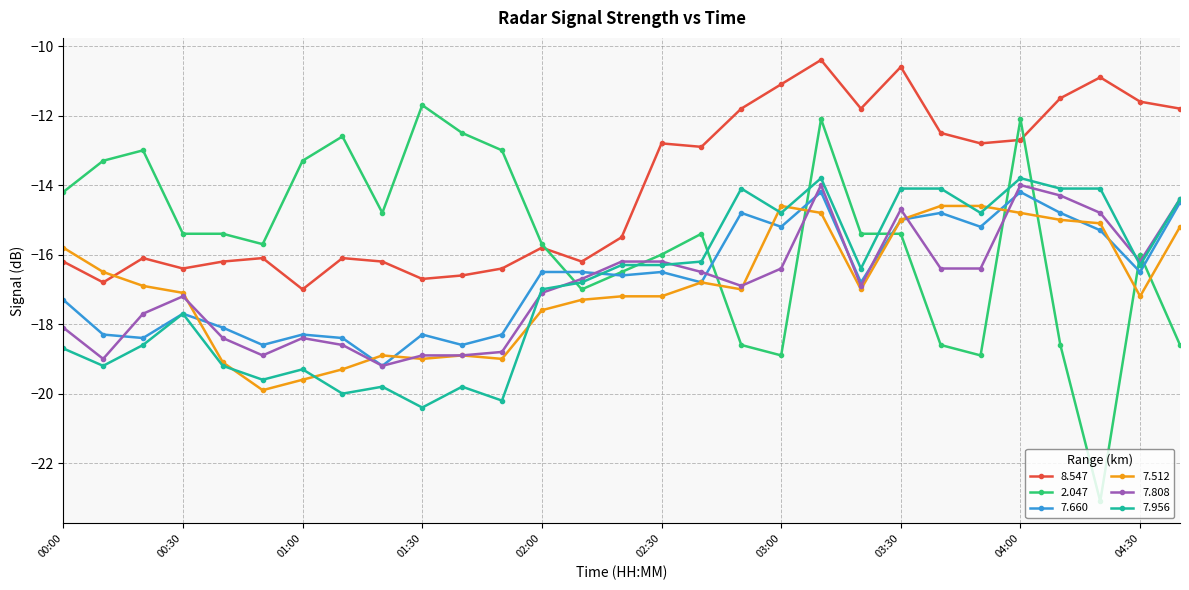

What is the highest value of the 7.956 series?

-13.8